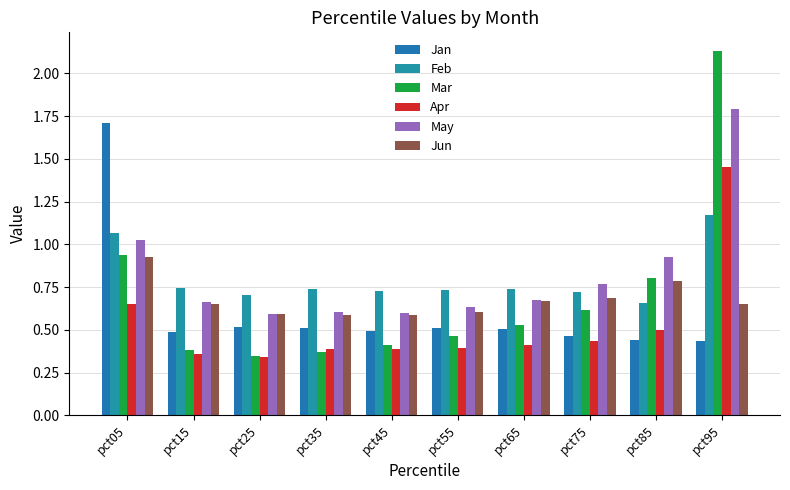

How many Feb values are between 0 and 1?

8